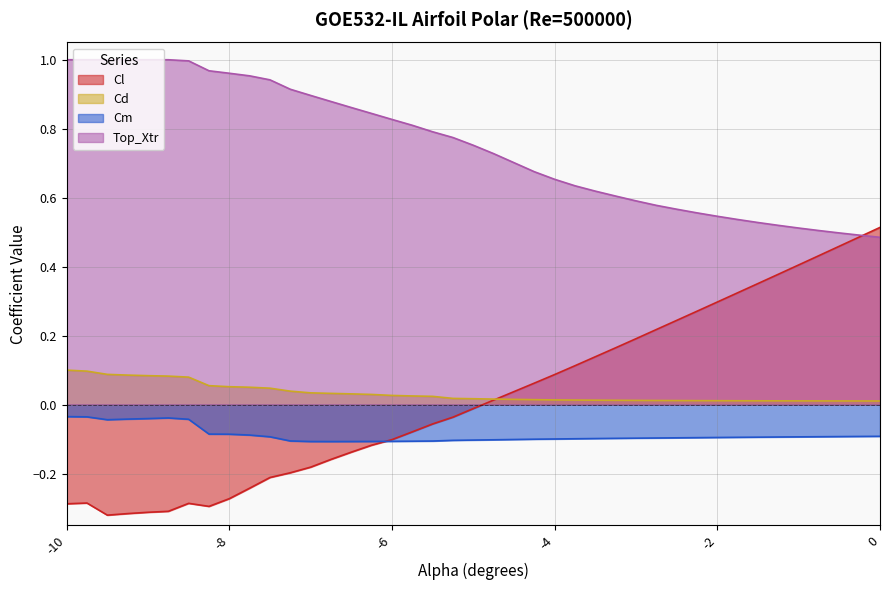

Is the value of Cl at -0.25 greater than the value of Top_Xtr at -1.5?

No